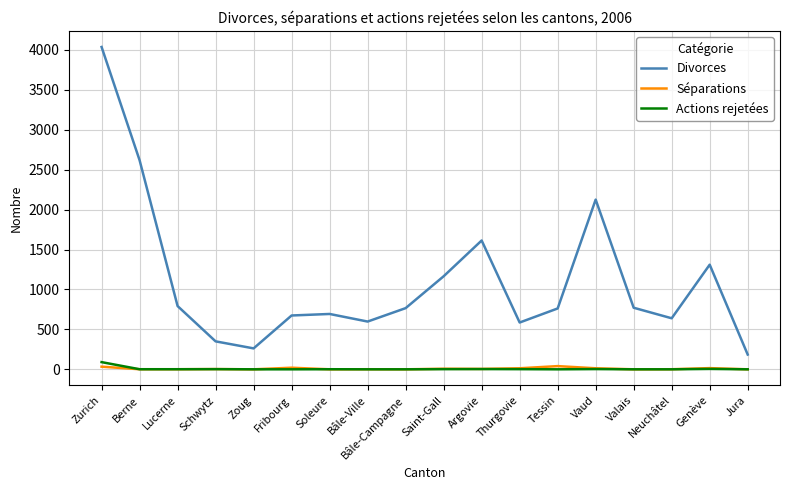

Is the value of Divorces at Bâle-Ville greater than the value of Séparations at Schwytz?

Yes